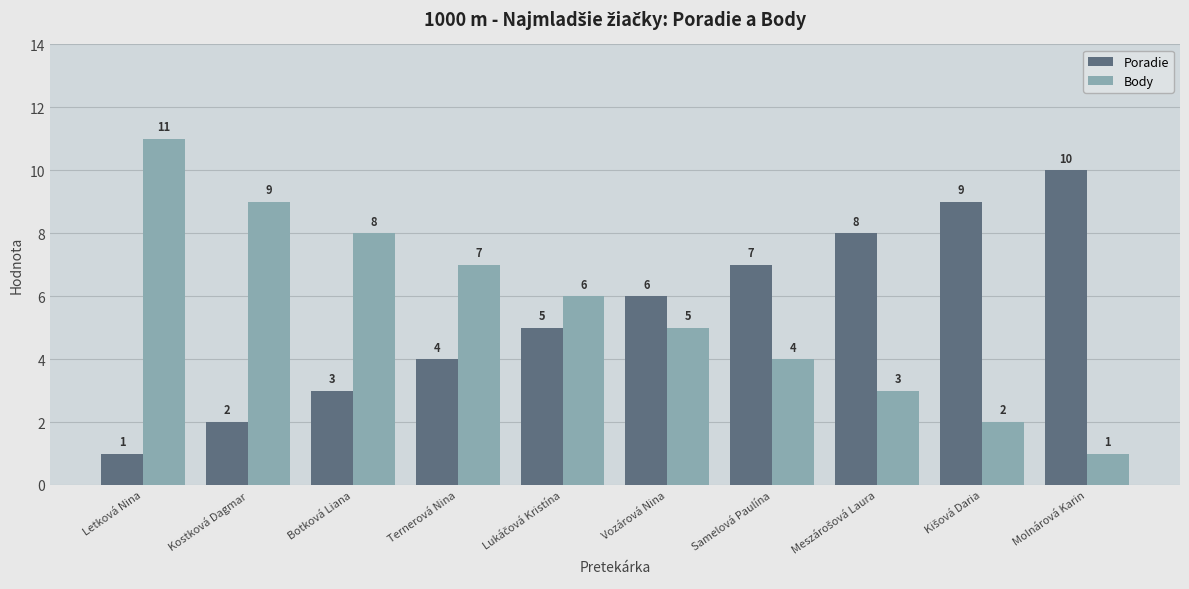

List the series in order of their peak value, lowest first.

Poradie, Body